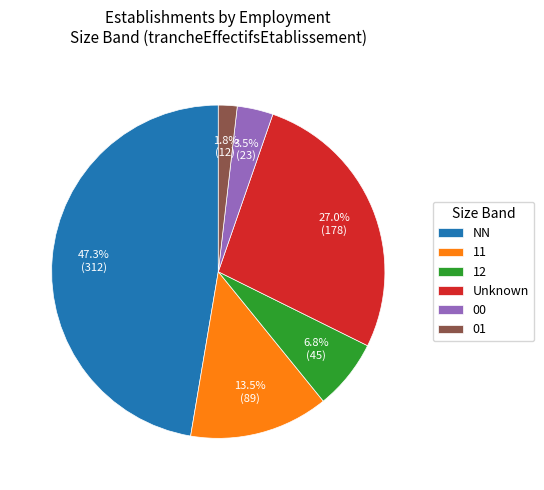

Between 01 and 00, which is larger?

00